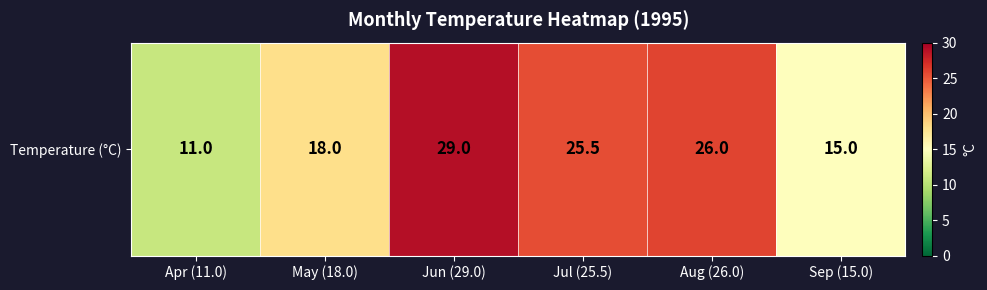

Reading left to right, extract all data points from this chart.

11.0	18.0	29.0	25.5	26.0	15.0